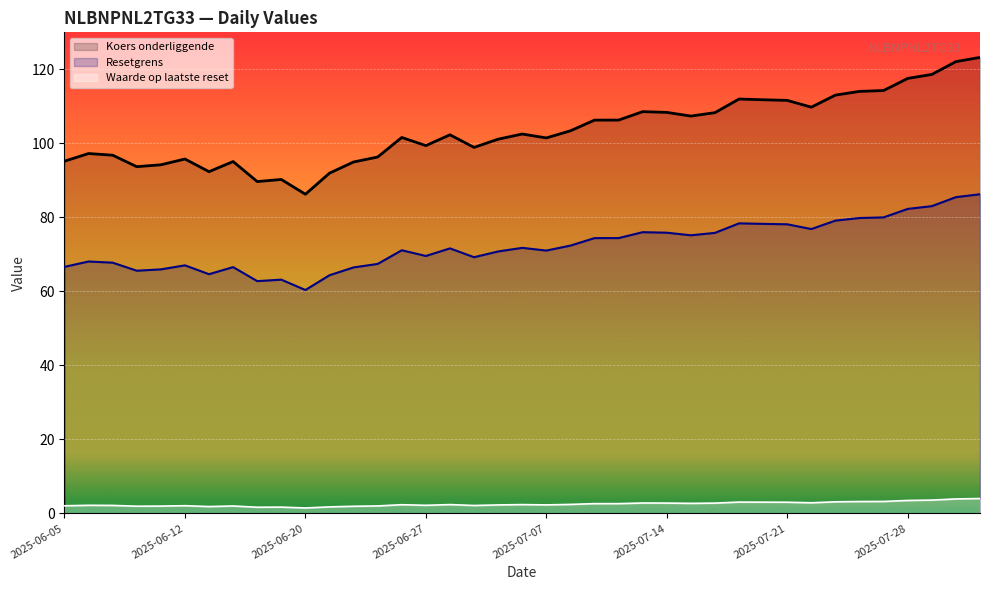

What is the total value across all series at 2025-06-12?

164.9